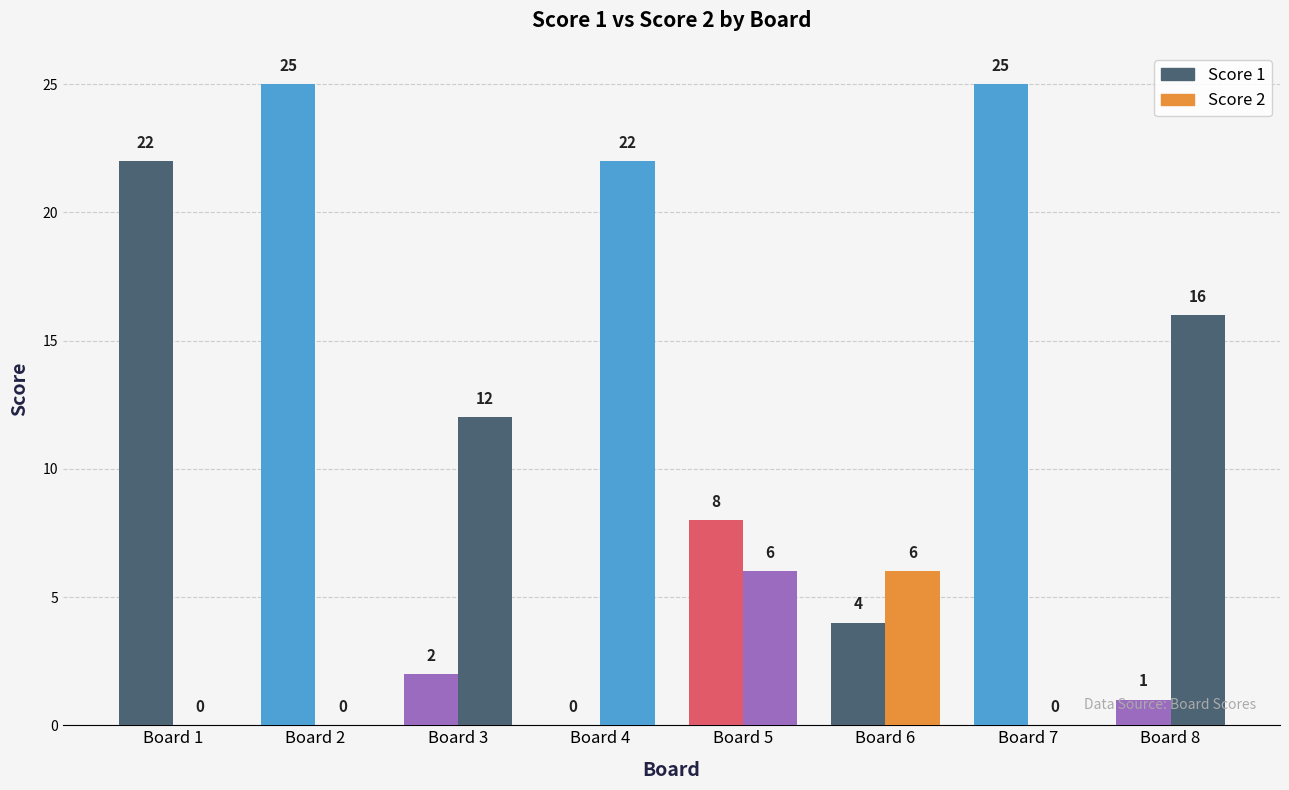

The Score 1 series shows 13 at Board 2. True or false?

False